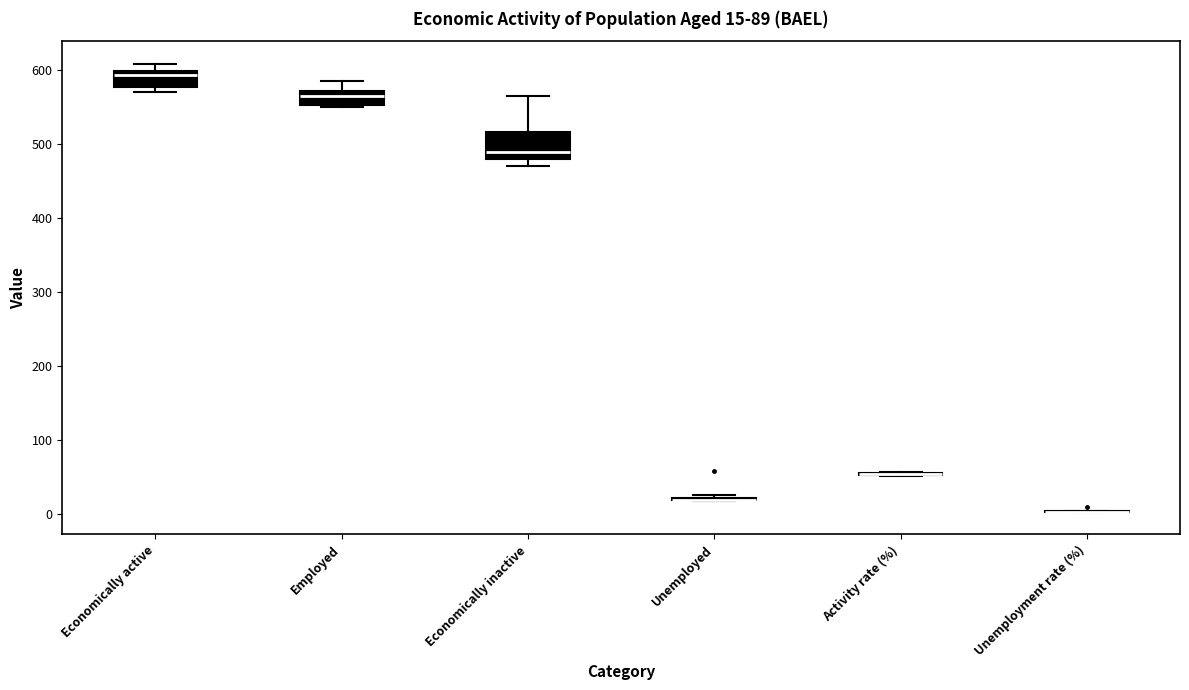

Which box is the tallest, from its lower edge to its upper edge?

Economically inactive